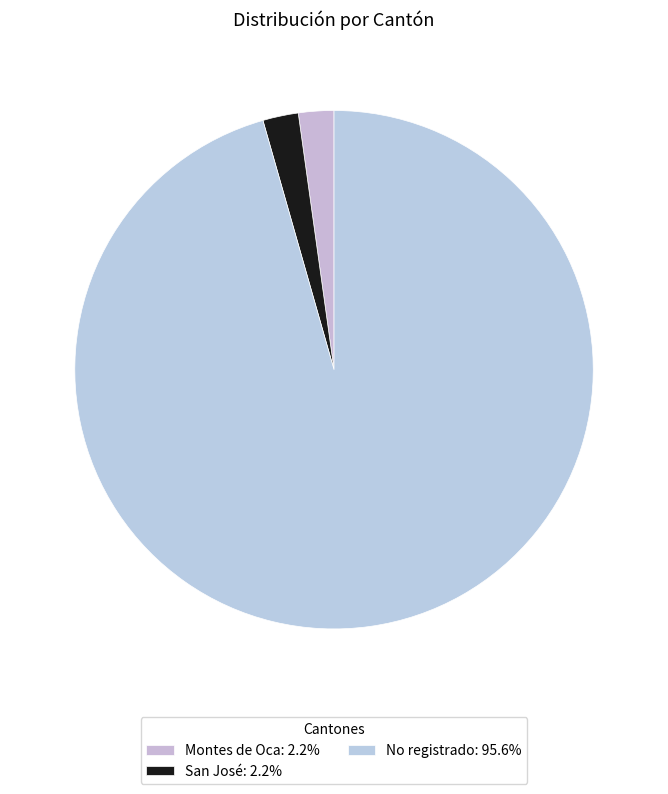

To the nearest percent, what is the combined percentage of San José and Montes de Oca?

4%